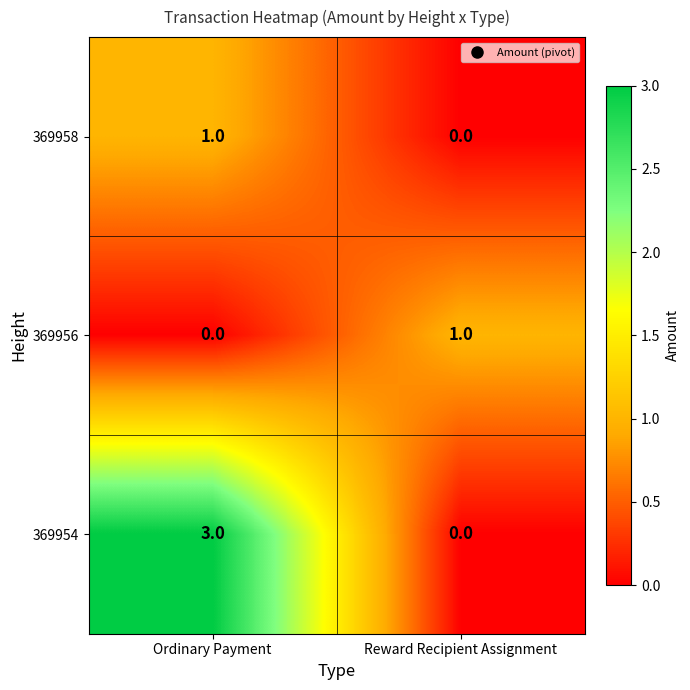

Which label corresponds to the largest value in the chart?

Ordinary Payment